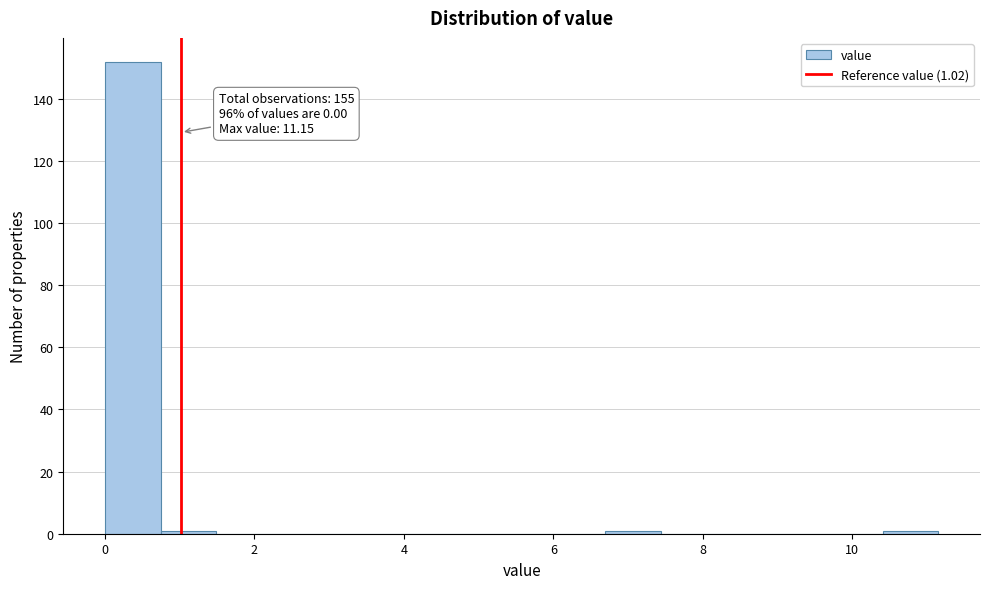

Around what value on the x-axis is the tallest bar? Give the approximate position of its centre, as read against the axis.

0.4